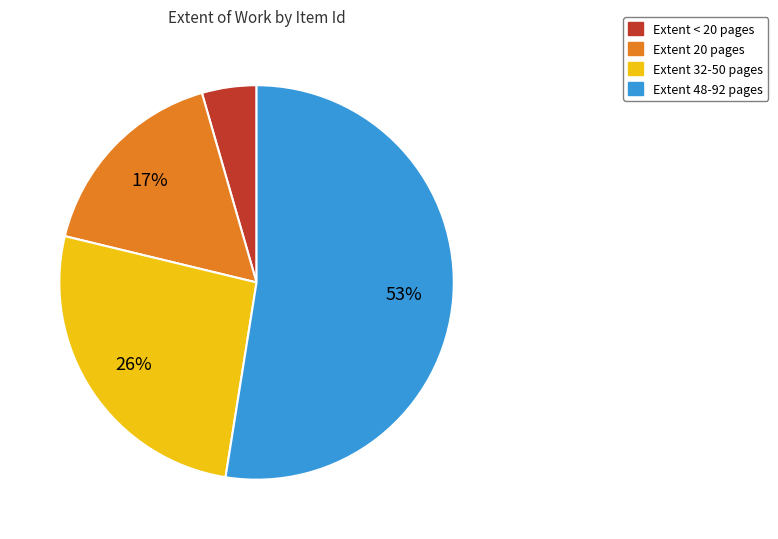

Does any single category account for the majority?

Yes